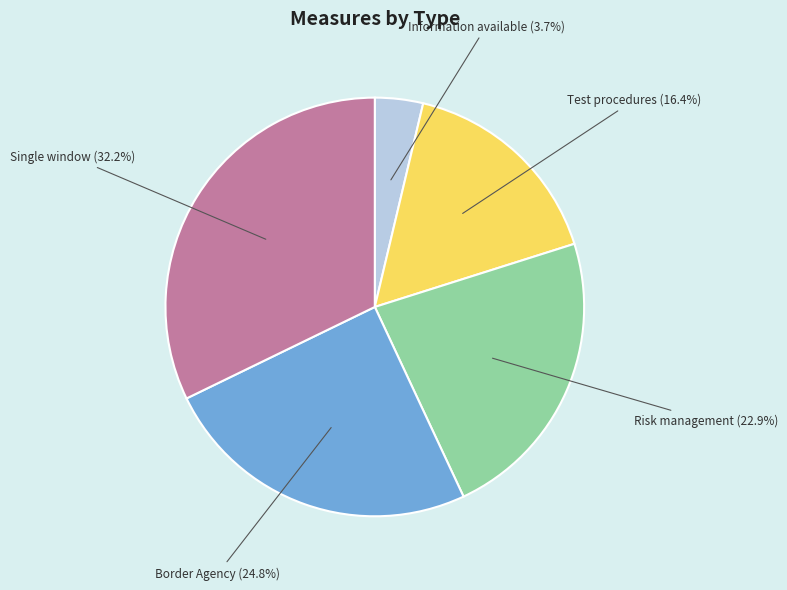

Is there any slice that represents more than half of the pie?

No